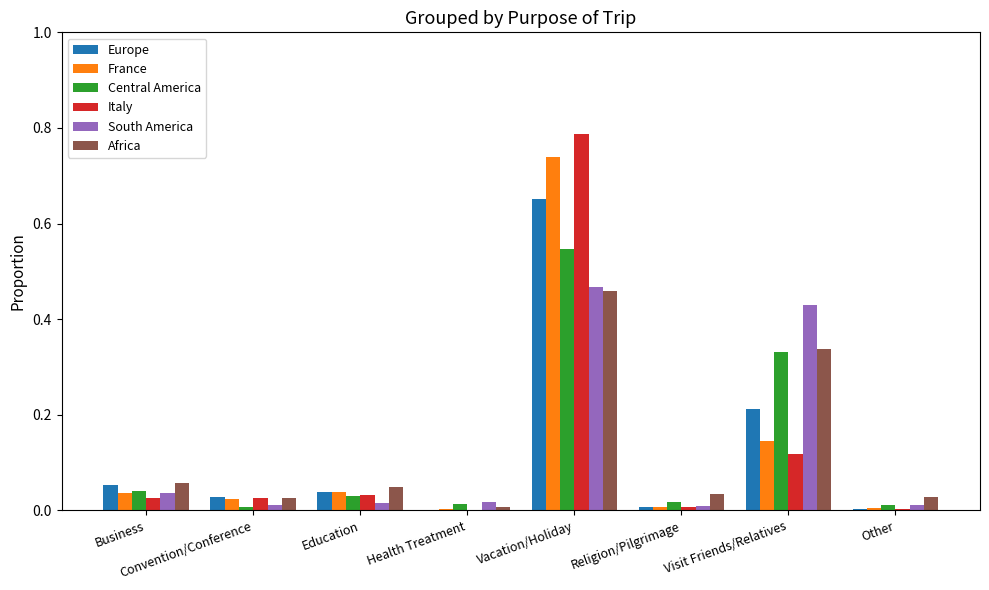

Which series changed the most between Health Treatment and Visit Friends/Relatives?

South America